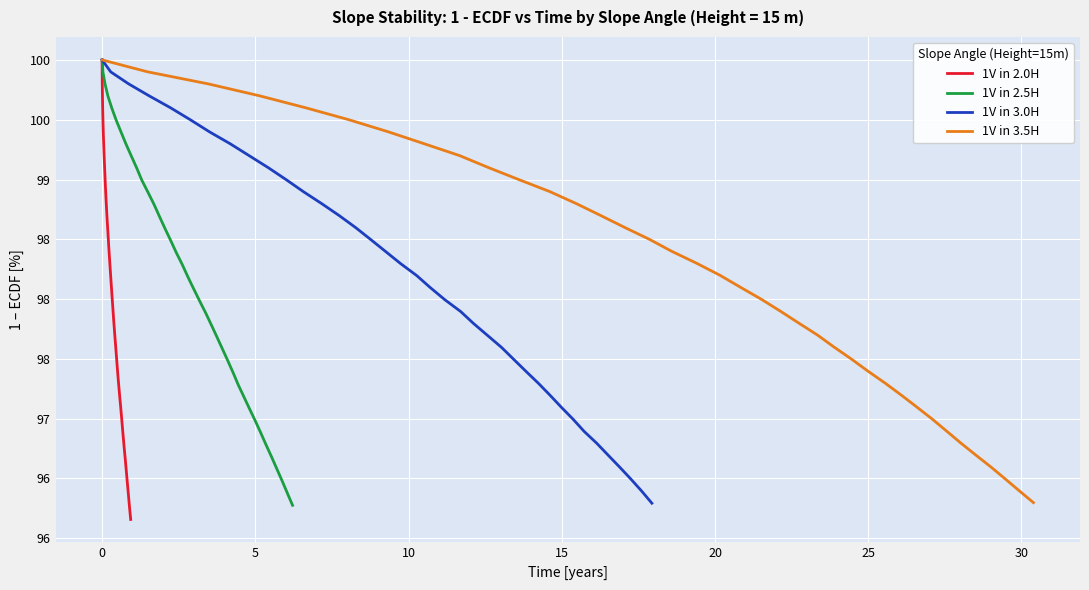

True or false: 1V in 3.5H and 1V in 2.5H cross at least once.

False